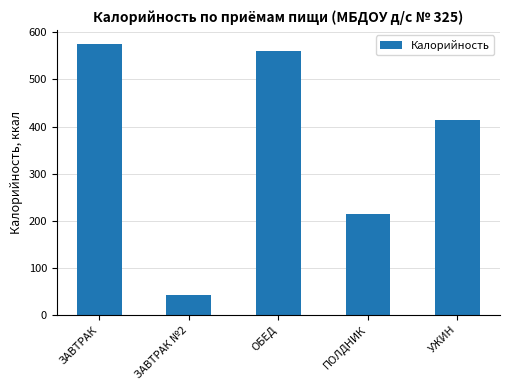

What is the sum of all values?

1806.7